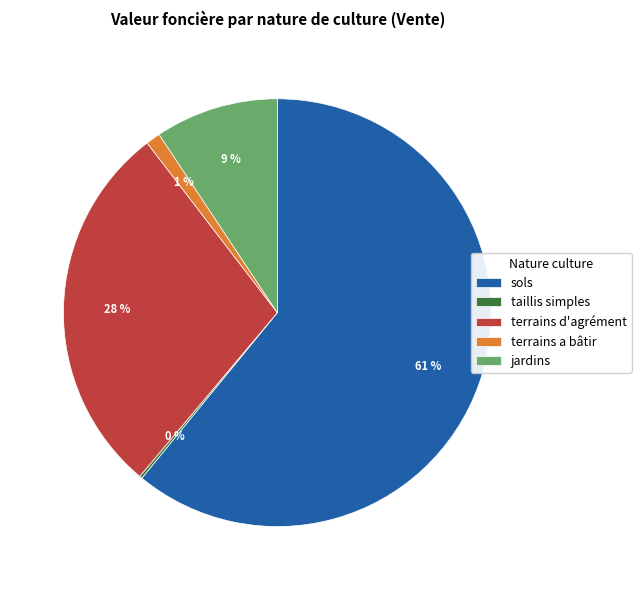

To the nearest percent, what is the average slice percentage?

20%